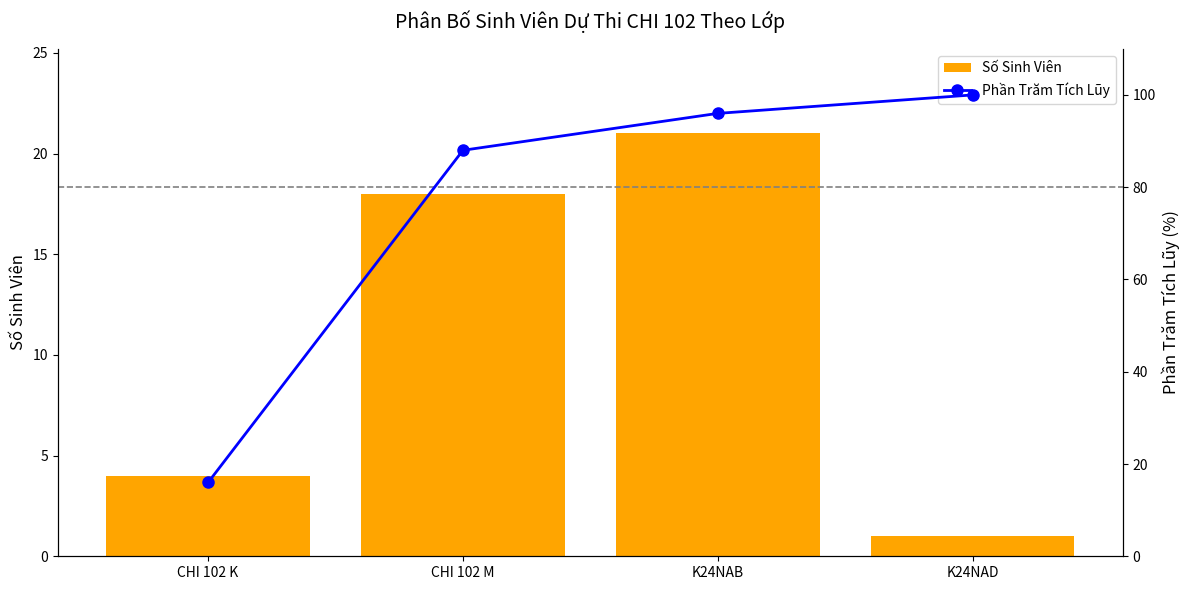

What is the label of the 2nd bar from the left?

CHI 102 M